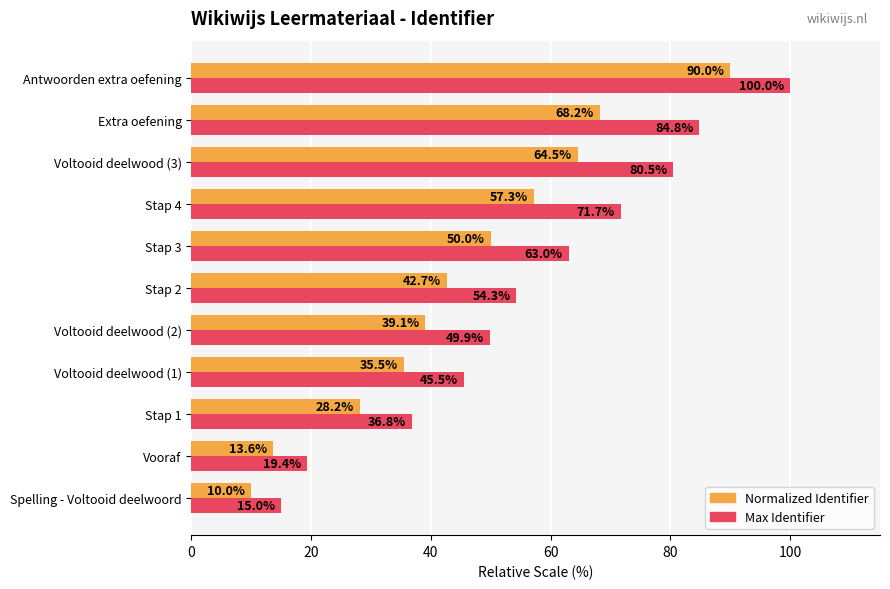

What is the difference between the maximum and minimum values in the Normalized Identifier series?

80.0